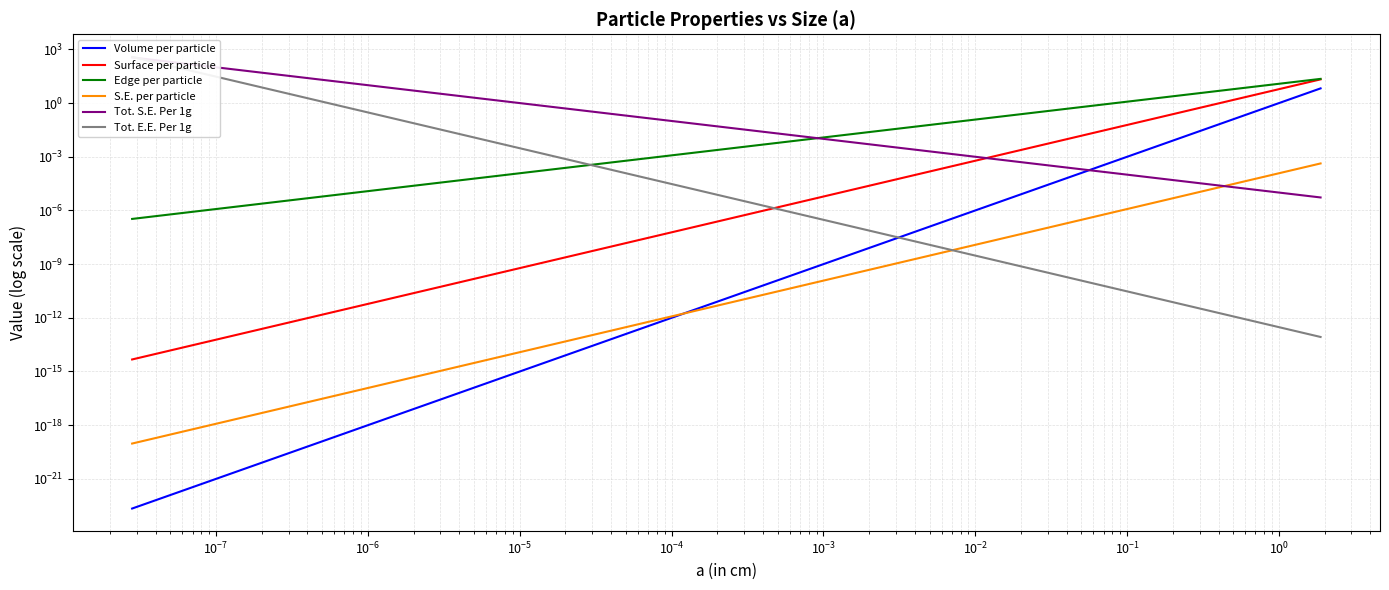

Does the chart have visible grid lines?

Yes